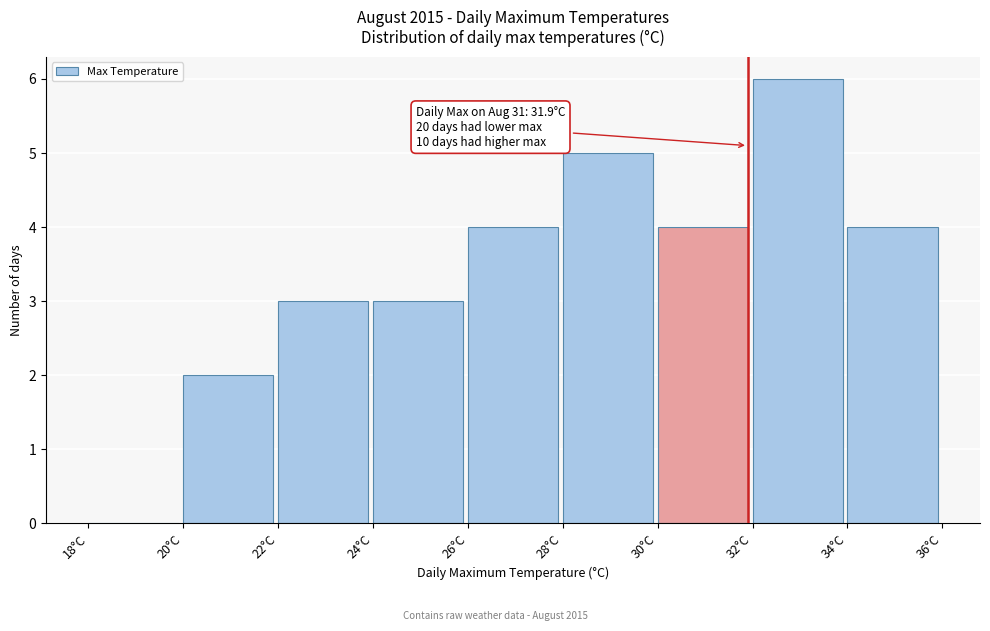

Over which range of the x-axis is the bar tallest?

32 to 34